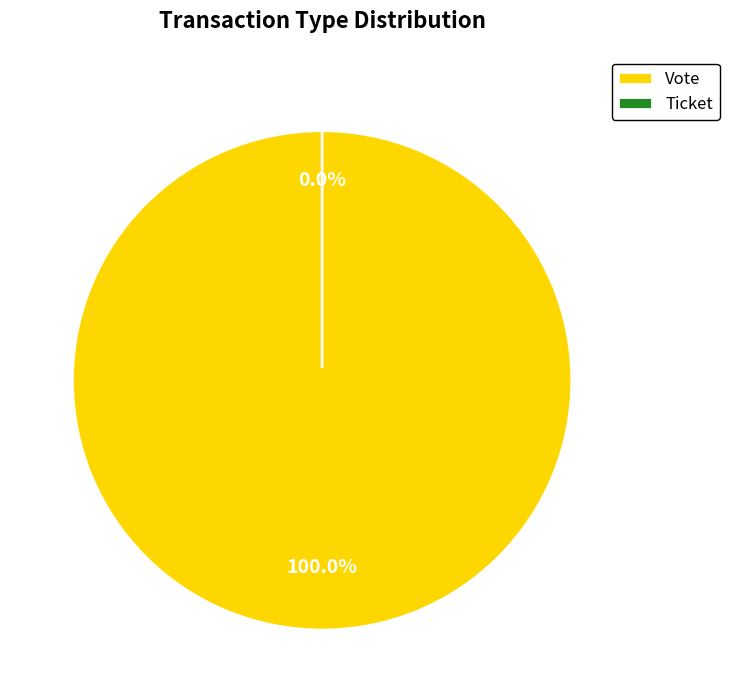

To the nearest percent, what is the difference between the largest and smallest slice percentages?

100%